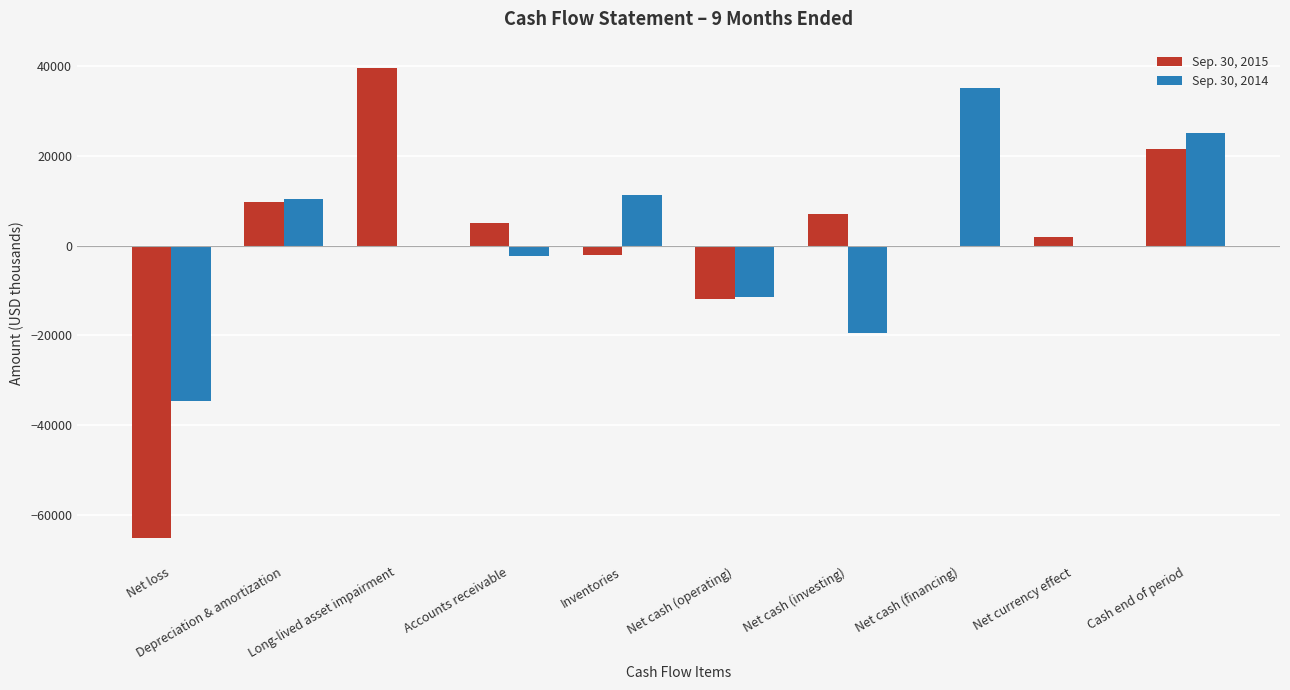

The value of Sep. 30, 2015 at Accounts receivable is 5047. True or false?

True